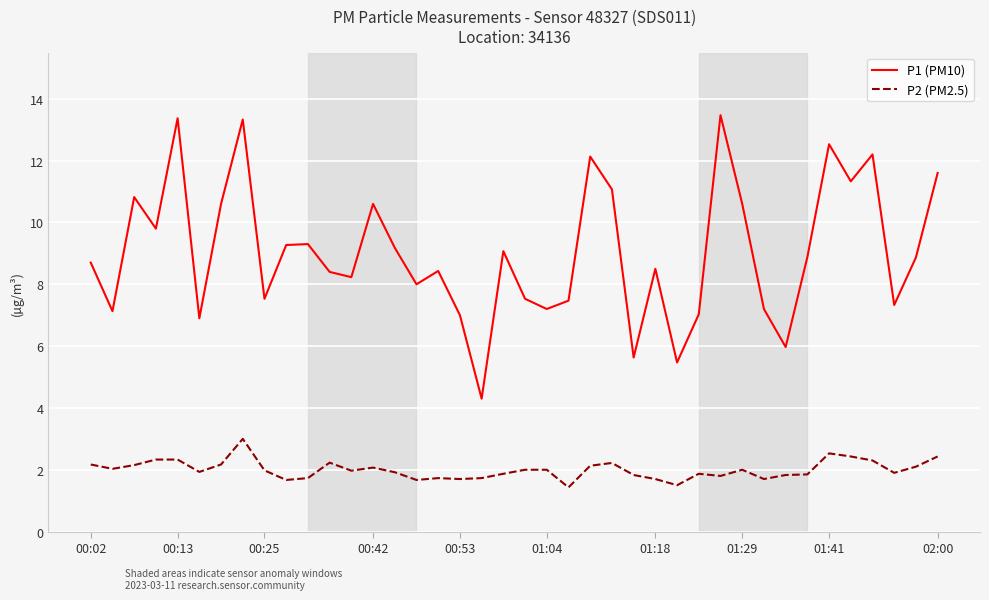

What is the highest value of the P2 (PM2.5) series?

3.0